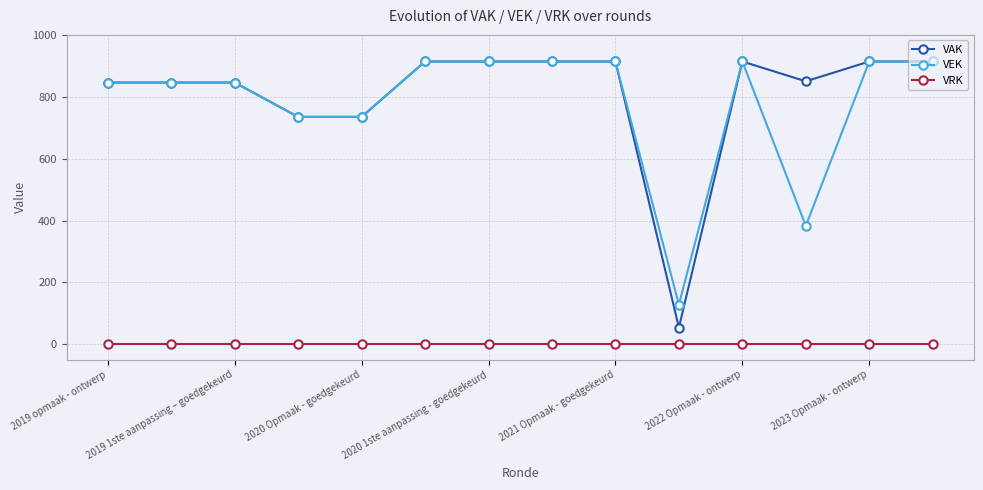

At how many categories does at least one series exceed 469?

13